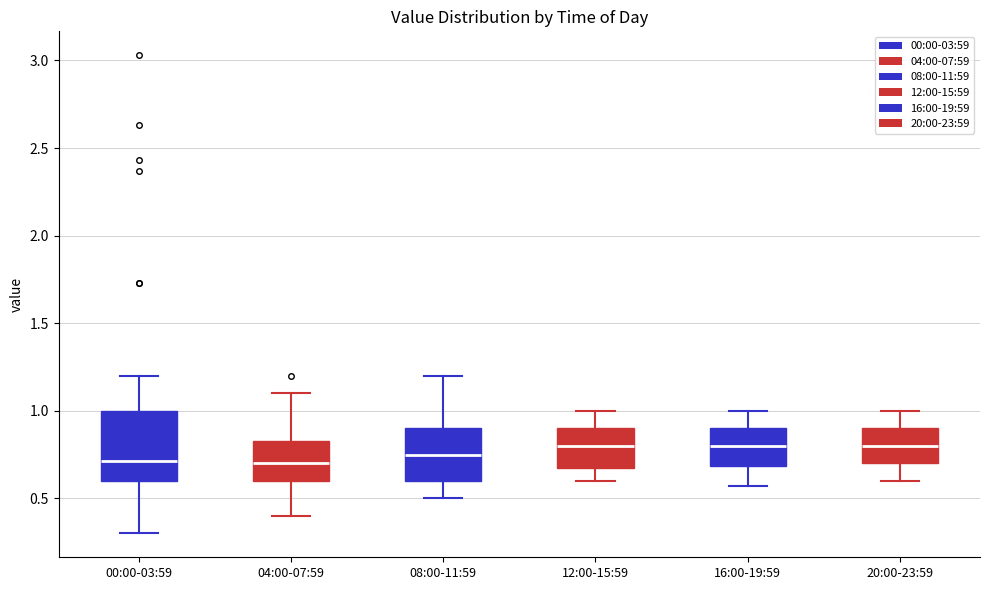

Reading left to right, transcribe this box plot: for each box, give where its median line is, the range the box spans, and where its two whiskers end, as read against the y-axis. The values are not printed on the chart, so give them approximately, as read against the axis.

00:00-03:59: median 0.70, box 0.60 to 1.00, whiskers 0.30 to 1.20
04:00-07:59: median 0.70, box 0.60 to 0.85, whiskers 0.40 to 1.10
08:00-11:59: median 0.75, box 0.60 to 0.90, whiskers 0.50 to 1.20
12:00-15:59: median 0.80, box 0.70 to 0.90, whiskers 0.60 to 1.00
16:00-19:59: median 0.80, box 0.70 to 0.90, whiskers 0.55 to 1.00
20:00-23:59: median 0.80, box 0.70 to 0.90, whiskers 0.60 to 1.00